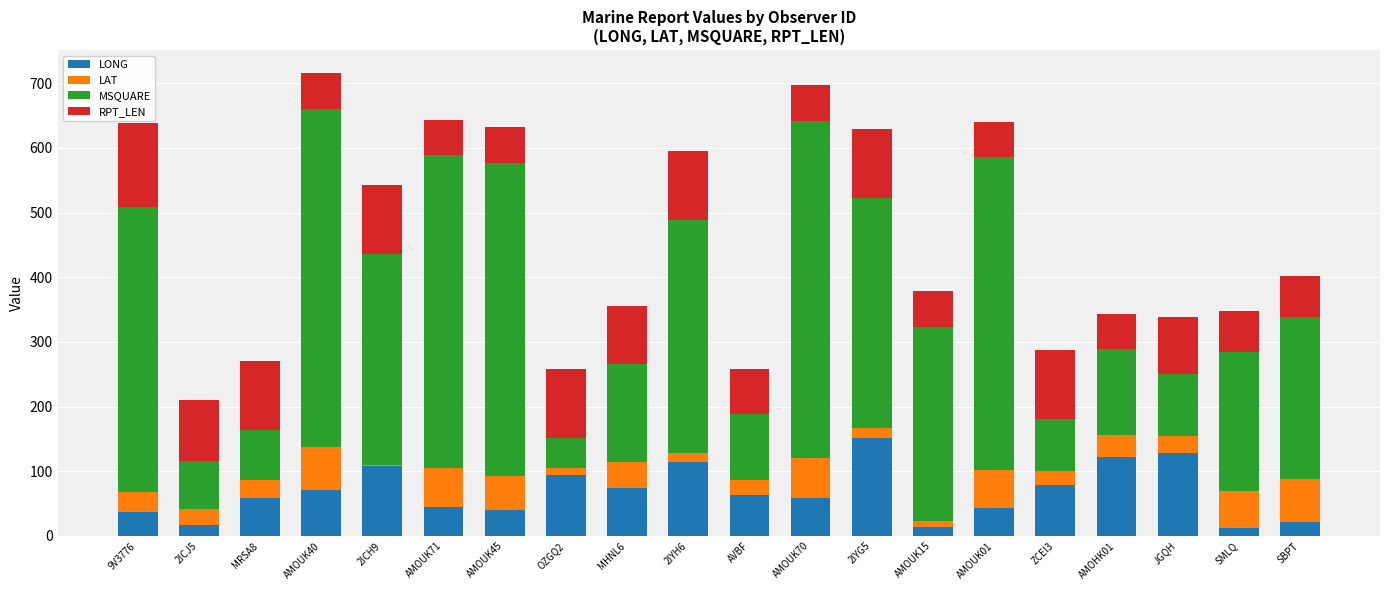

What is the sum of all LONG values?

1352.7